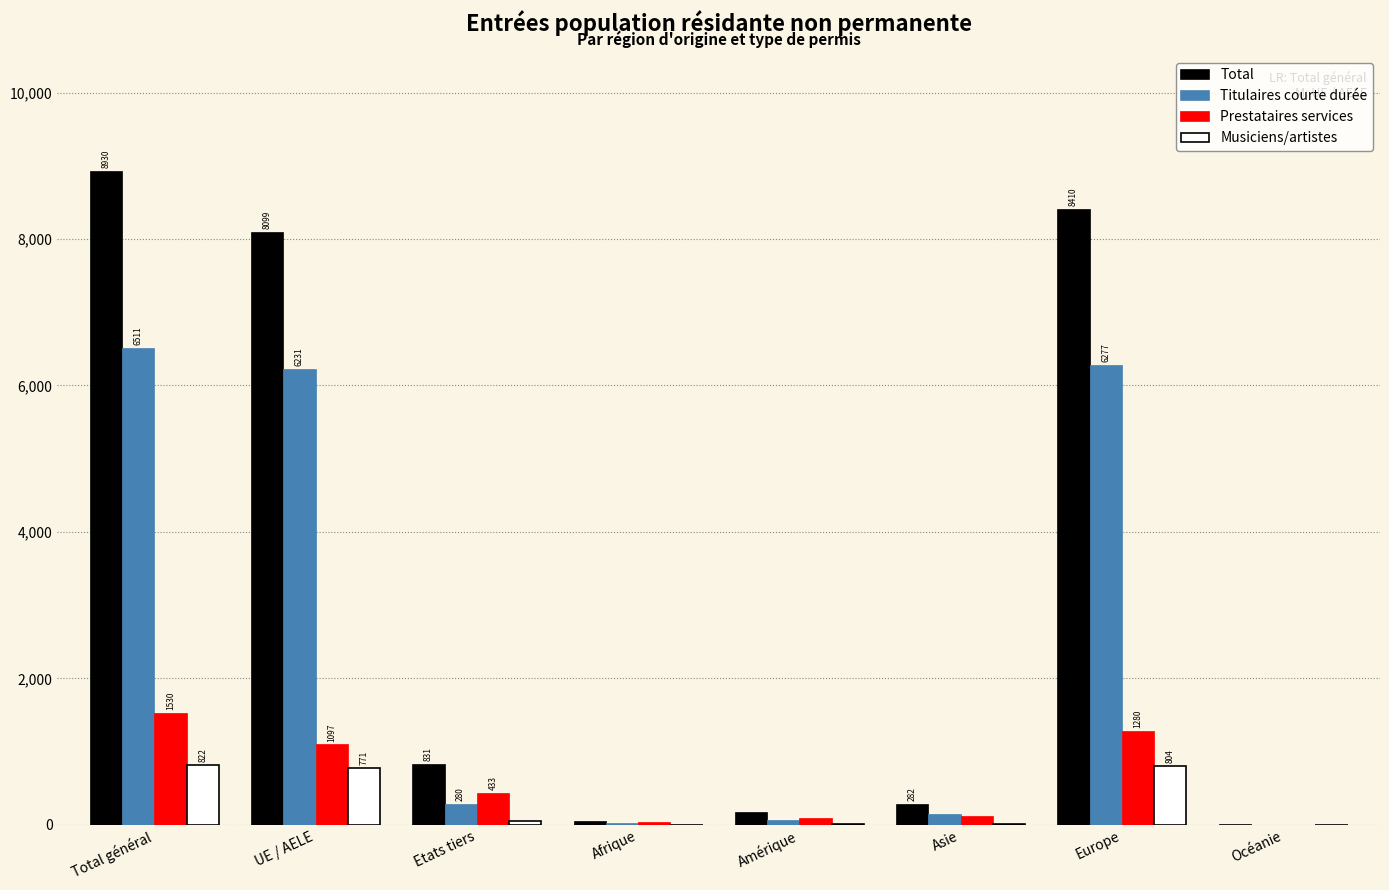

At which label is Titulaires courte durée closest to 3257?

UE / AELE